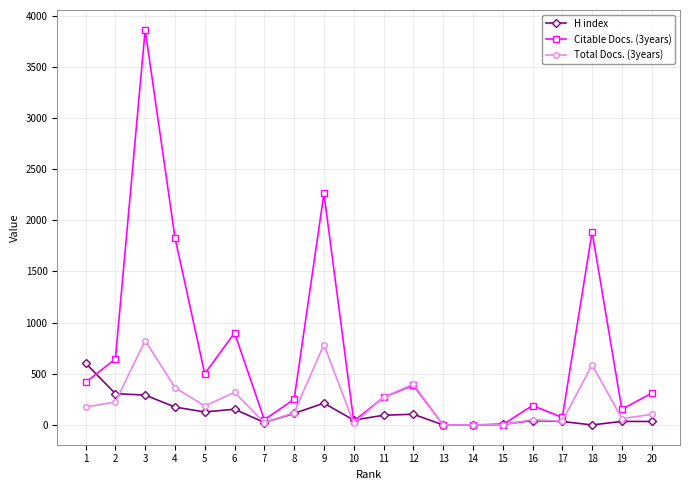

Between which two adjacent categories do Citable Docs. (3years) and H index first intersect?

1 and 2